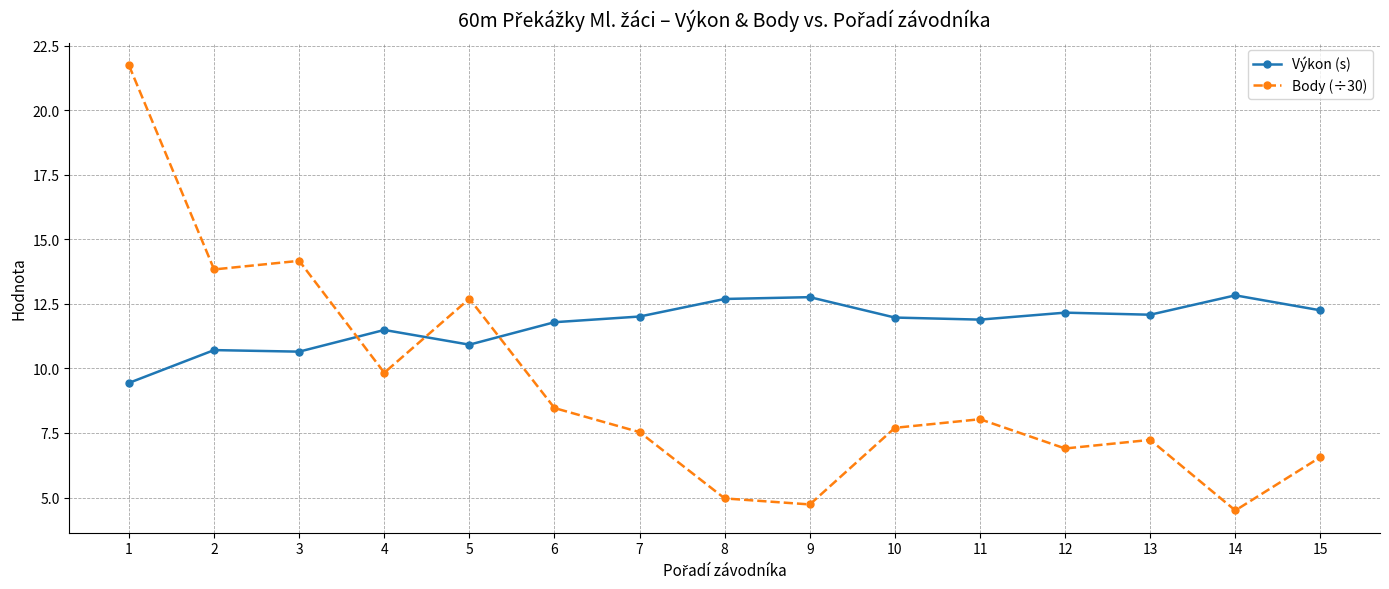

What is the difference between the maximum and minimum values in the Body (÷30) series?

17.2